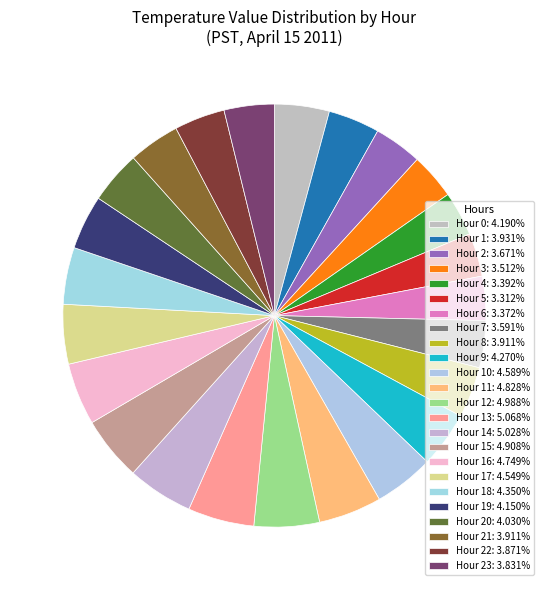

How many slices are in this pie chart?

24